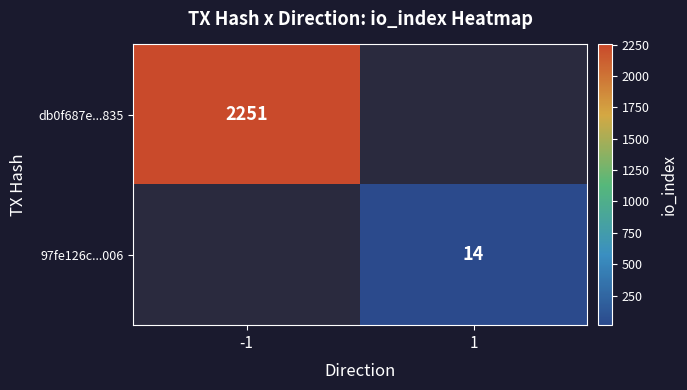

True or false: db0f687e...835 has a value of 2251 at -1.

True